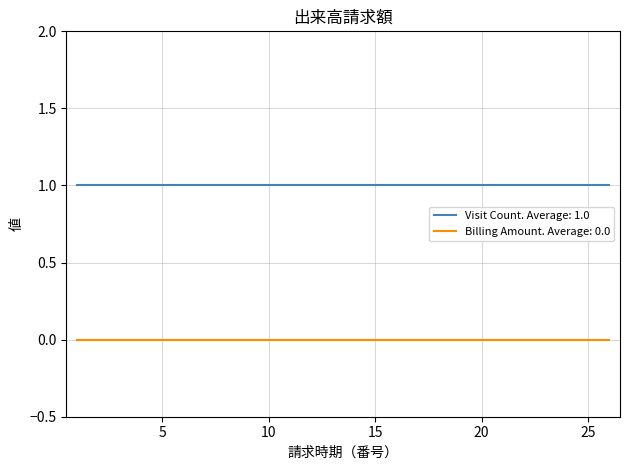

Rank the series by their average value, from lowest to highest.

Billing Amount. Average: 0.0, Visit Count. Average: 1.0